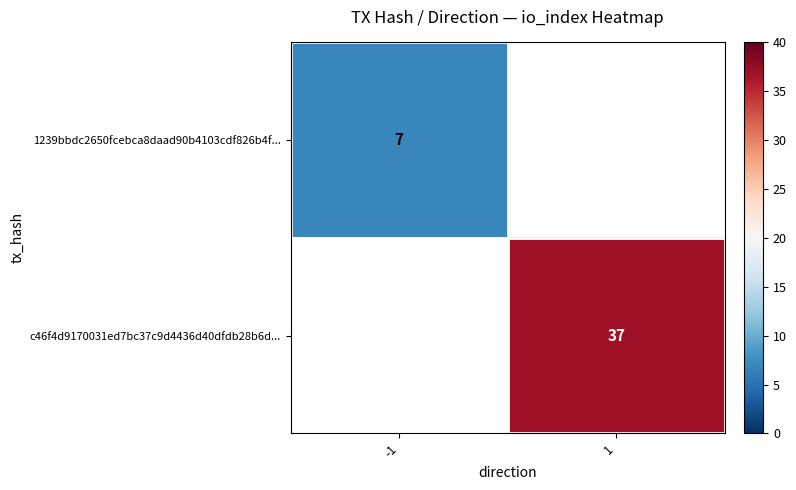

The value of c46f4d9170031ed7bc37c9d4436d40dfdb28b6d... at 1 is 61. True or false?

False